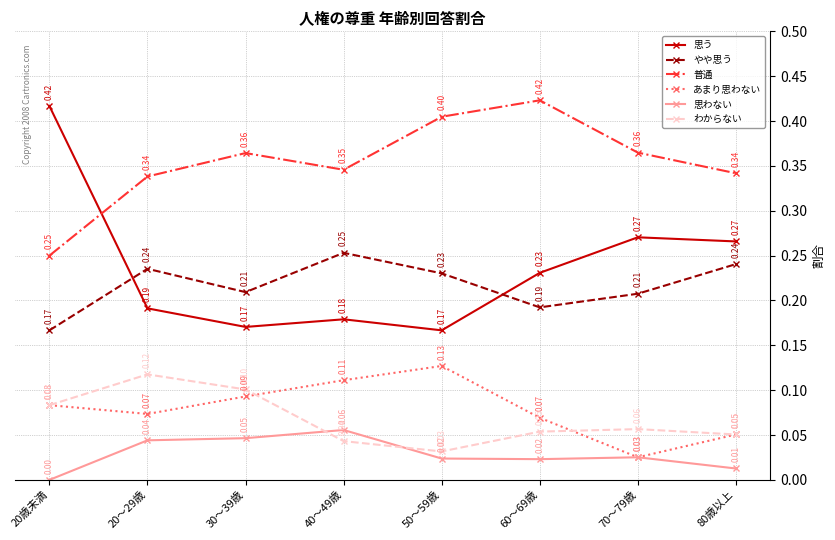

Between 20歳未満 and 80歳以上, which series saw the biggest shift?

思う